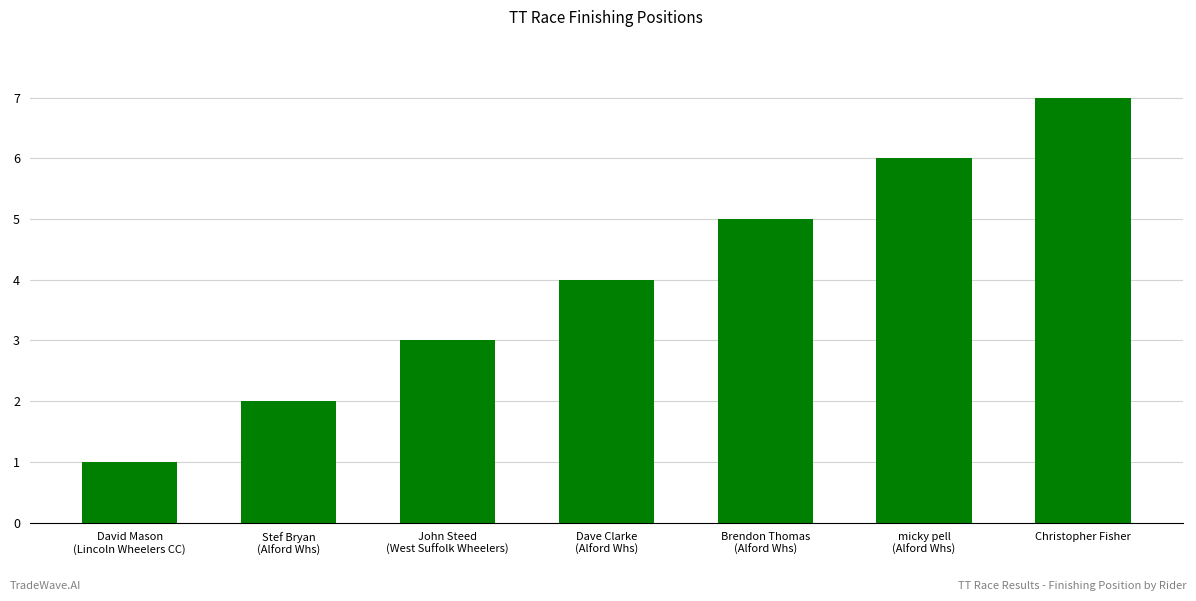

What is the ratio of the value at Brendon Thomas
(Alford Whs) to the value at micky pell
(Alford Whs)?

0.8